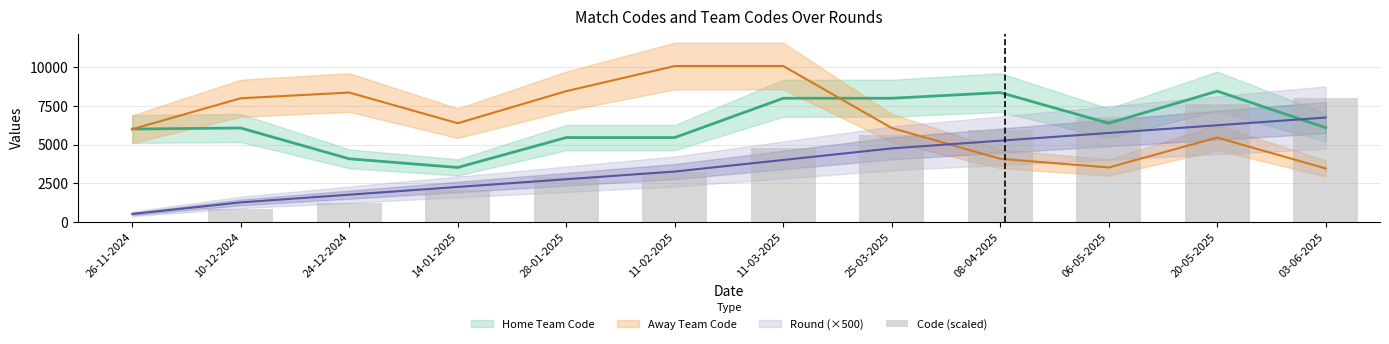

What is the label of the 9th bar from the left?

08-04-2025